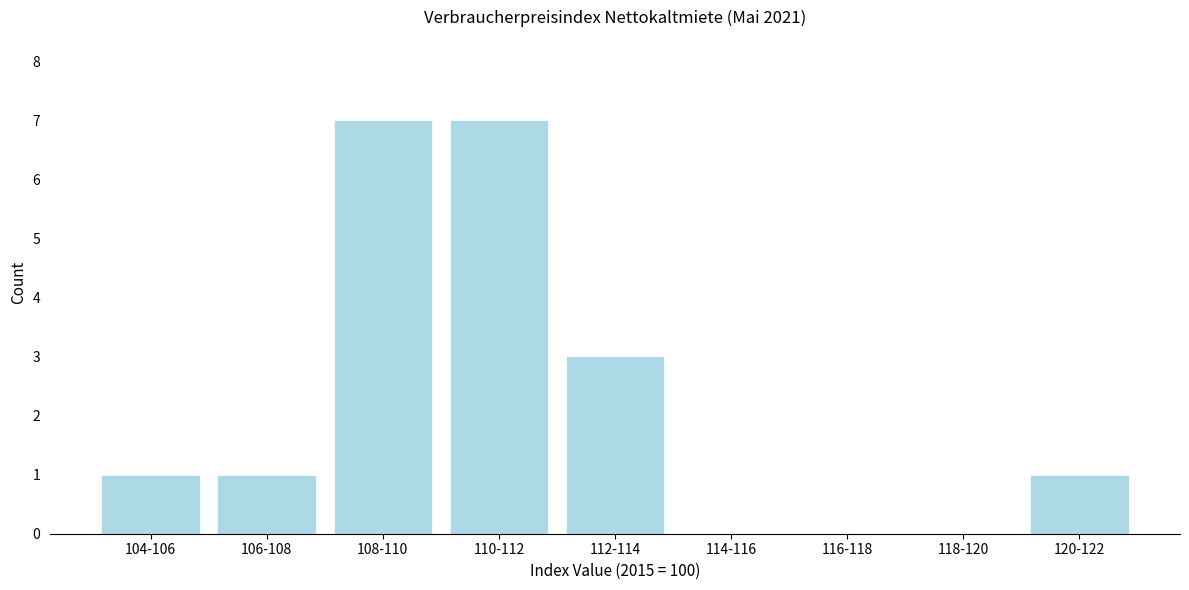

Reading right to left, list all the values displayed in this chart.

120-122=1	118-120=0	116-118=0	114-116=0	112-114=3	110-112=7	108-110=7	106-108=1	104-106=1